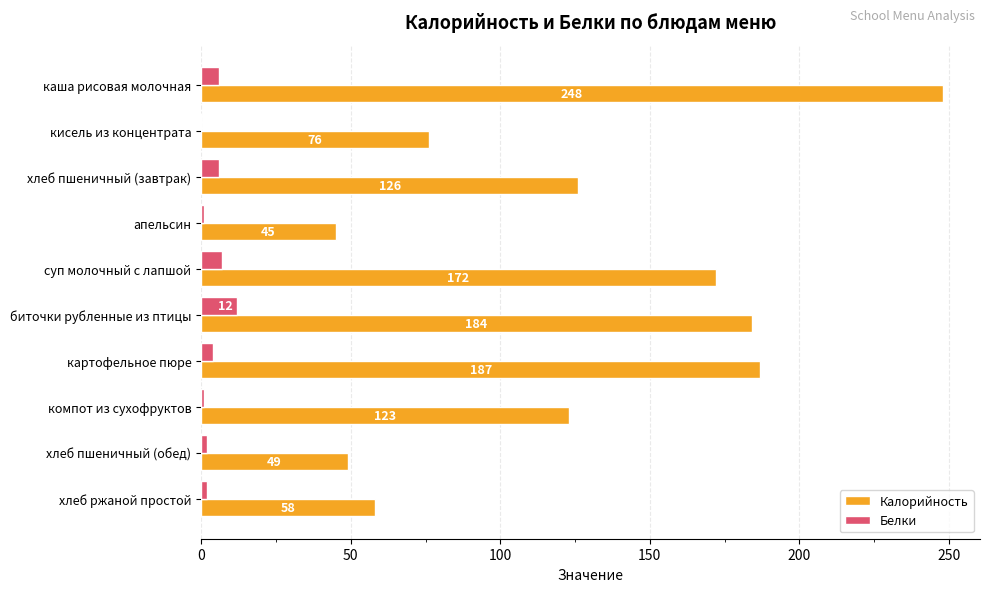

At which category is the sum across all series the highest?

каша рисовая молочная